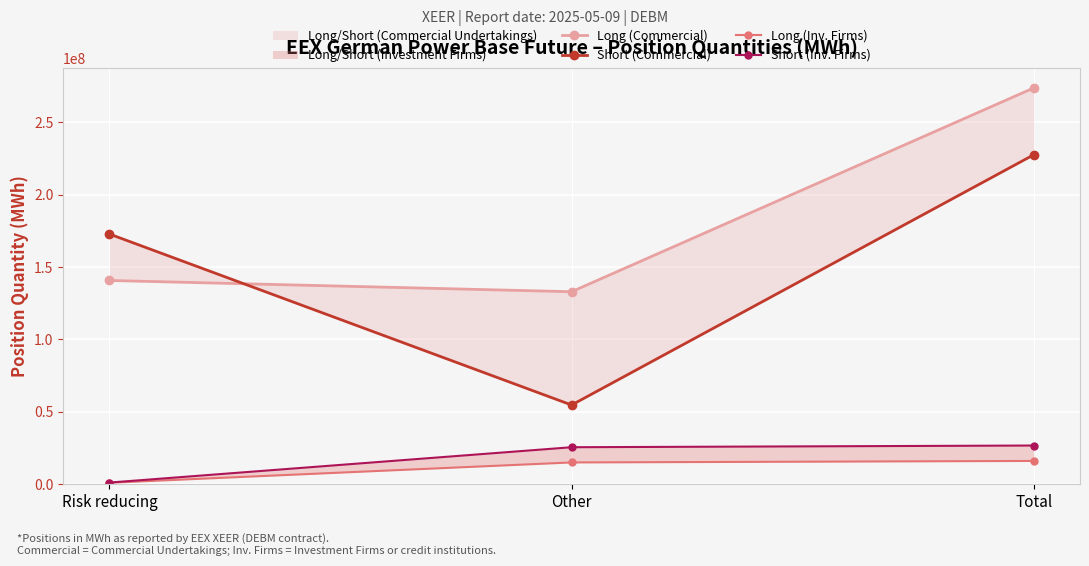

Between Risk reducing and Other, which is larger?

Risk reducing